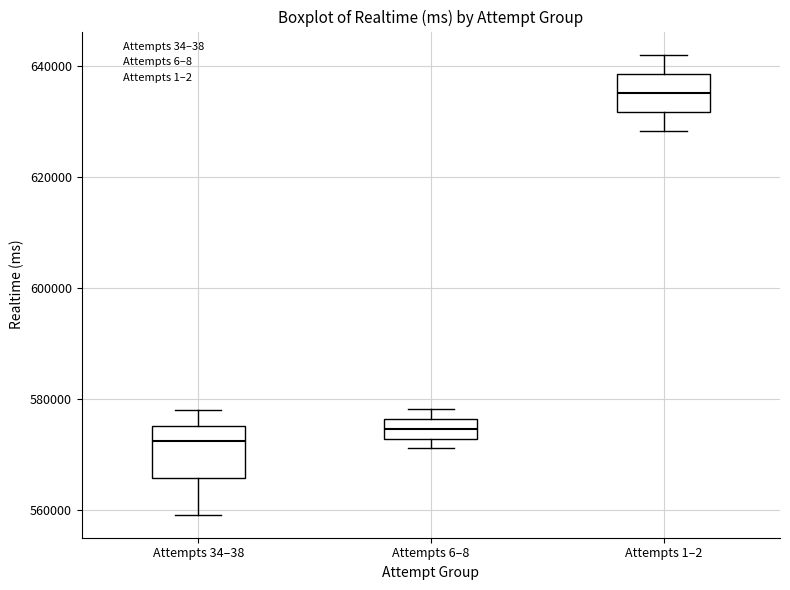

Reading left to right, read every box against the y-axis: the position of its median line, the range the box covers, and the ends of its whiskers. The values are not printed on the chart, so give them approximately, as read against the axis.

Attempts 34–38: median 572000, box 566000 to 576000, whiskers 560000 to 578000
Attempts 6–8: median 574000, box 572000 to 576000, whiskers 572000 (just below the box's lower edge) to 578000
Attempts 1–2: median 636000, box 632000 to 638000, whiskers 628000 to 642000